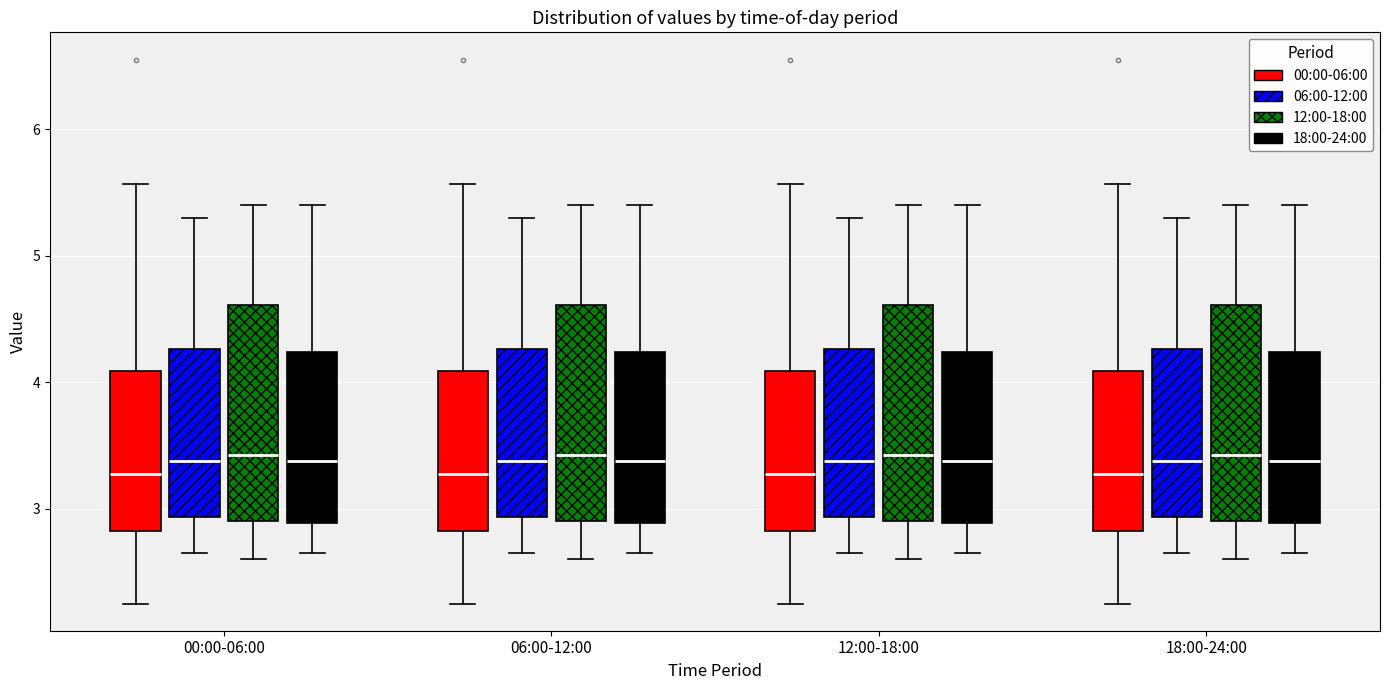

Reading left to right, read every box against the y-axis: the position of its median line, the range the box covers, and the ends of its whiskers. The values are not printed on the chart, so give them approximately, as read against the axis.

00:00-06:00 (00:00-06:00): median 3.3, box 2.8 to 4.1, whiskers 2.3 to 5.6
00:00-06:00 (06:00-12:00): median 3.4, box 2.9 to 4.3, whiskers 2.7 to 5.3
00:00-06:00 (12:00-18:00): median 3.4, box 2.9 to 4.6, whiskers 2.6 to 5.4
00:00-06:00 (18:00-24:00): median 3.4, box 2.9 to 4.2, whiskers 2.7 to 5.4
06:00-12:00 (00:00-06:00): median 3.3, box 2.8 to 4.1, whiskers 2.3 to 5.6
06:00-12:00 (06:00-12:00): median 3.4, box 2.9 to 4.3, whiskers 2.7 to 5.3
06:00-12:00 (12:00-18:00): median 3.4, box 2.9 to 4.6, whiskers 2.6 to 5.4
06:00-12:00 (18:00-24:00): median 3.4, box 2.9 to 4.2, whiskers 2.7 to 5.4
12:00-18:00 (00:00-06:00): median 3.3, box 2.8 to 4.1, whiskers 2.3 to 5.6
12:00-18:00 (06:00-12:00): median 3.4, box 2.9 to 4.3, whiskers 2.7 to 5.3
12:00-18:00 (12:00-18:00): median 3.4, box 2.9 to 4.6, whiskers 2.6 to 5.4
12:00-18:00 (18:00-24:00): median 3.4, box 2.9 to 4.2, whiskers 2.7 to 5.4
18:00-24:00 (00:00-06:00): median 3.3, box 2.8 to 4.1, whiskers 2.3 to 5.6
18:00-24:00 (06:00-12:00): median 3.4, box 2.9 to 4.3, whiskers 2.7 to 5.3
18:00-24:00 (12:00-18:00): median 3.4, box 2.9 to 4.6, whiskers 2.6 to 5.4
18:00-24:00 (18:00-24:00): median 3.4, box 2.9 to 4.2, whiskers 2.7 to 5.4